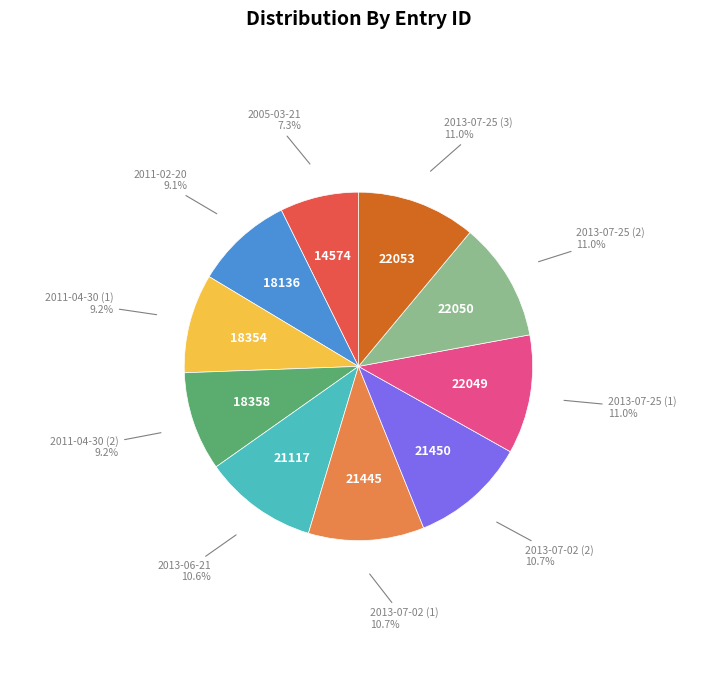

How many slices are in this pie chart?

10